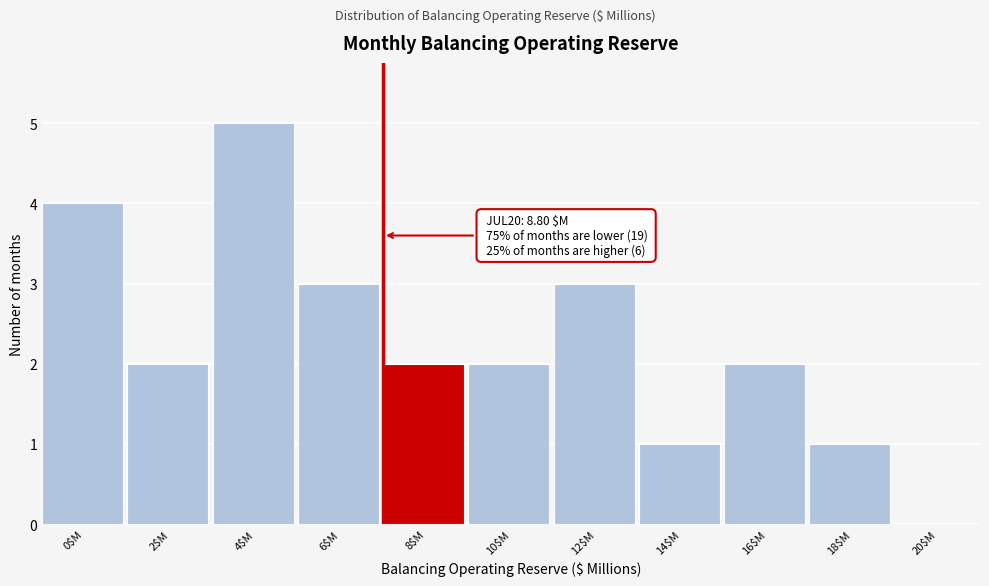

What is the sum of all values?

25